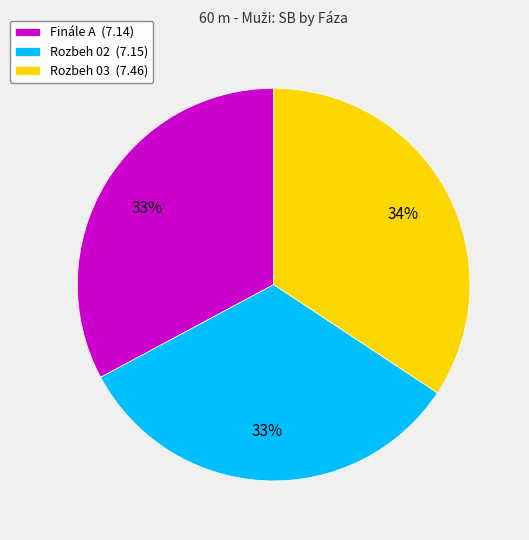

Count the number of slices in the pie.

3